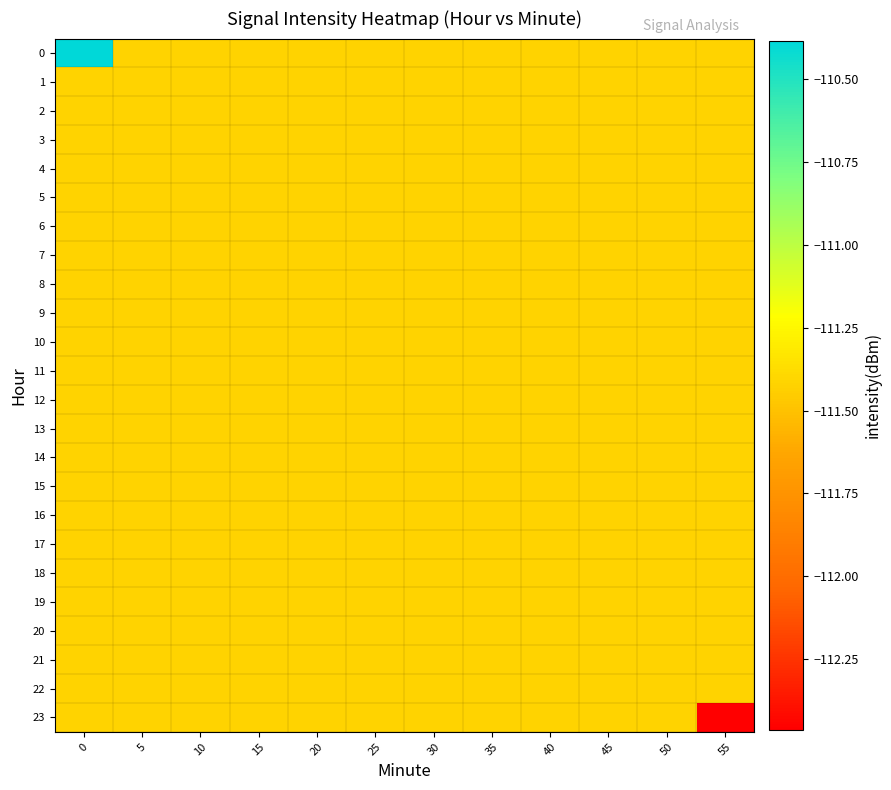

Reading left to right, list all the values displayed in this chart.

0: 0=-110.4	5=-111.4	10=-111.4	15=-111.4	20=-111.4	25=-111.4	30=-111.4	35=-111.4	40=-111.4	45=-111.4	50=-111.4	55=-111.4
1: 0=-111.4	5=-111.4	10=-111.4	15=-111.4	20=-111.4	25=-111.4	30=-111.4	35=-111.4	40=-111.4	45=-111.4	50=-111.4	55=-111.4
2: 0=-111.4	5=-111.4	10=-111.4	15=-111.4	20=-111.4	25=-111.4	30=-111.4	35=-111.4	40=-111.4	45=-111.4	50=-111.4	55=-111.4
3: 0=-111.4	5=-111.4	10=-111.4	15=-111.4	20=-111.4	25=-111.4	30=-111.4	35=-111.4	40=-111.4	45=-111.4	50=-111.4	55=-111.4
4: 0=-111.4	5=-111.4	10=-111.4	15=-111.4	20=-111.4	25=-111.4	30=-111.4	35=-111.4	40=-111.4	45=-111.4	50=-111.4	55=-111.4
5: 0=-111.4	5=-111.4	10=-111.4	15=-111.4	20=-111.4	25=-111.4	30=-111.4	35=-111.4	40=-111.4	45=-111.4	50=-111.4	55=-111.4
6: 0=-111.4	5=-111.4	10=-111.4	15=-111.4	20=-111.4	25=-111.4	30=-111.4	35=-111.4	40=-111.4	45=-111.4	50=-111.4	55=-111.4
7: 0=-111.4	5=-111.4	10=-111.4	15=-111.4	20=-111.4	25=-111.4	30=-111.4	35=-111.4	40=-111.4	45=-111.4	50=-111.4	55=-111.4
8: 0=-111.4	5=-111.4	10=-111.4	15=-111.4	20=-111.4	25=-111.4	30=-111.4	35=-111.4	40=-111.4	45=-111.4	50=-111.4	55=-111.4
9: 0=-111.4	5=-111.4	10=-111.4	15=-111.4	20=-111.4	25=-111.4	30=-111.4	35=-111.4	40=-111.4	45=-111.4	50=-111.4	55=-111.4
10: 0=-111.4	5=-111.4	10=-111.4	15=-111.4	20=-111.4	25=-111.4	30=-111.4	35=-111.4	40=-111.4	45=-111.4	50=-111.4	55=-111.4
11: 0=-111.4	5=-111.4	10=-111.4	15=-111.4	20=-111.4	25=-111.4	30=-111.4	35=-111.4	40=-111.4	45=-111.4	50=-111.4	55=-111.4
12: 0=-111.4	5=-111.4	10=-111.4	15=-111.4	20=-111.4	25=-111.4	30=-111.4	35=-111.4	40=-111.4	45=-111.4	50=-111.4	55=-111.4
13: 0=-111.4	5=-111.4	10=-111.4	15=-111.4	20=-111.4	25=-111.4	30=-111.4	35=-111.4	40=-111.4	45=-111.4	50=-111.4	55=-111.4
14: 0=-111.4	5=-111.4	10=-111.4	15=-111.4	20=-111.4	25=-111.4	30=-111.4	35=-111.4	40=-111.4	45=-111.4	50=-111.4	55=-111.4
15: 0=-111.4	5=-111.4	10=-111.4	15=-111.4	20=-111.4	25=-111.4	30=-111.4	35=-111.4	40=-111.4	45=-111.4	50=-111.4	55=-111.4
16: 0=-111.4	5=-111.4	10=-111.4	15=-111.4	20=-111.4	25=-111.4	30=-111.4	35=-111.4	40=-111.4	45=-111.4	50=-111.4	55=-111.4
17: 0=-111.4	5=-111.4	10=-111.4	15=-111.4	20=-111.4	25=-111.4	30=-111.4	35=-111.4	40=-111.4	45=-111.4	50=-111.4	55=-111.4
18: 0=-111.4	5=-111.4	10=-111.4	15=-111.4	20=-111.4	25=-111.4	30=-111.4	35=-111.4	40=-111.4	45=-111.4	50=-111.4	55=-111.4
19: 0=-111.4	5=-111.4	10=-111.4	15=-111.4	20=-111.4	25=-111.4	30=-111.4	35=-111.4	40=-111.4	45=-111.4	50=-111.4	55=-111.4
20: 0=-111.4	5=-111.4	10=-111.4	15=-111.4	20=-111.4	25=-111.4	30=-111.4	35=-111.4	40=-111.4	45=-111.4	50=-111.4	55=-111.4
21: 0=-111.4	5=-111.4	10=-111.4	15=-111.4	20=-111.4	25=-111.4	30=-111.4	35=-111.4	40=-111.4	45=-111.4	50=-111.4	55=-111.4
22: 0=-111.4	5=-111.4	10=-111.4	15=-111.4	20=-111.4	25=-111.4	30=-111.4	35=-111.4	40=-111.4	45=-111.4	50=-111.4	55=-111.4
23: 0=-111.4	5=-111.4	10=-111.4	15=-111.4	20=-111.4	25=-111.4	30=-111.4	35=-111.4	40=-111.4	45=-111.4	50=-111.4	55=-112.5